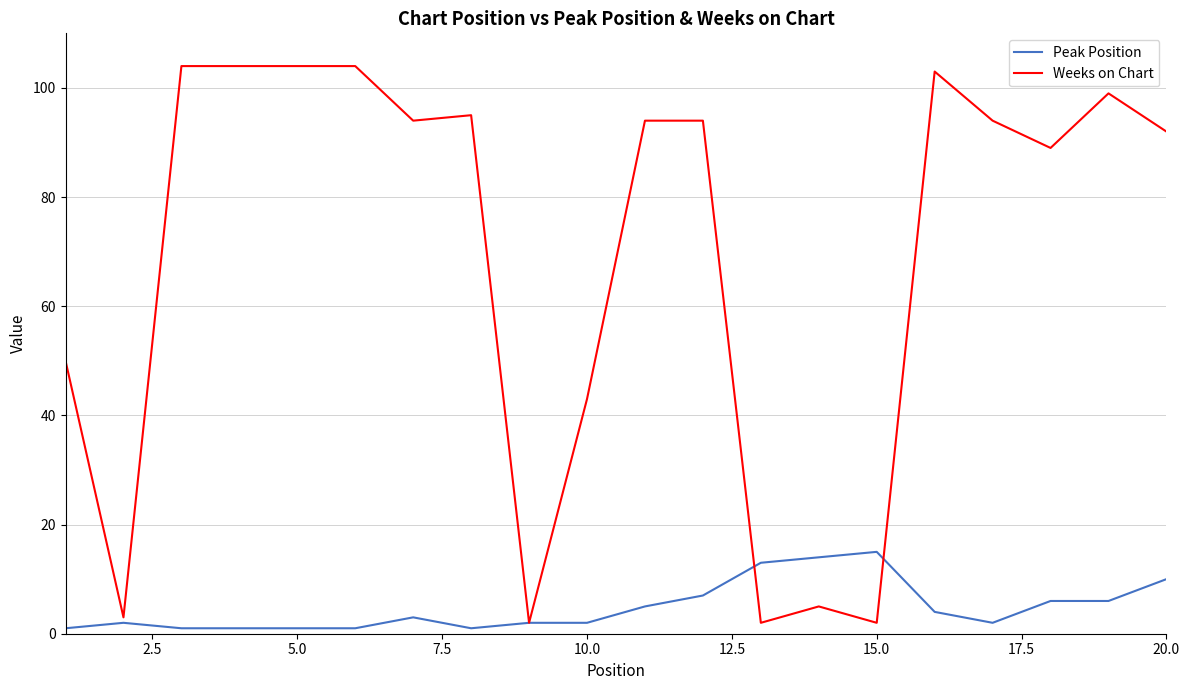

Which series has the largest range (max minus min)?

Weeks on Chart